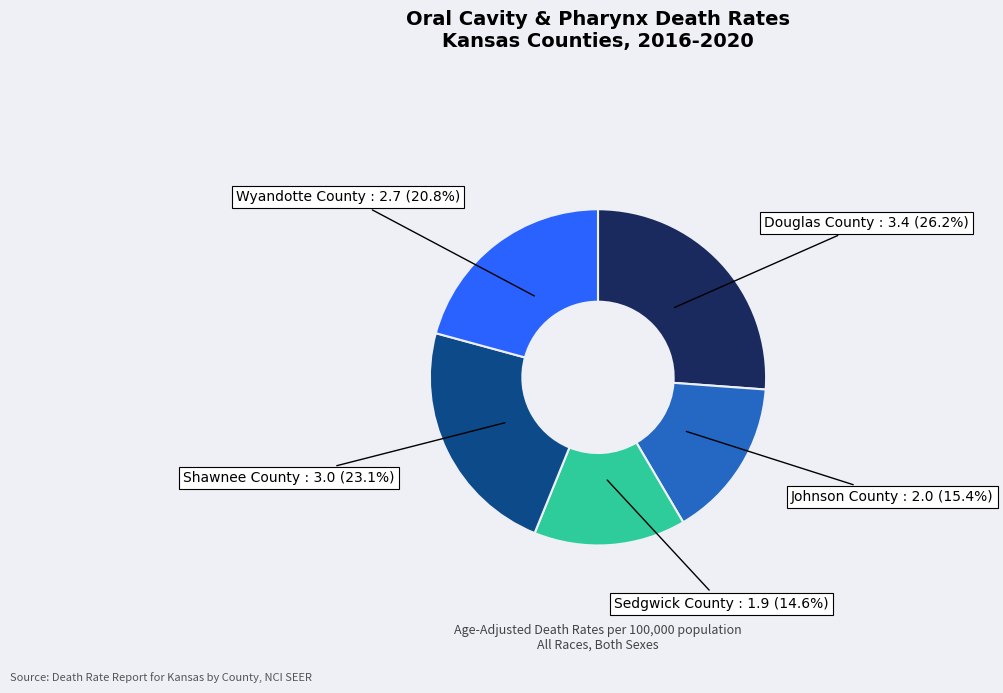

To the nearest percent, what is the average slice percentage?

20%